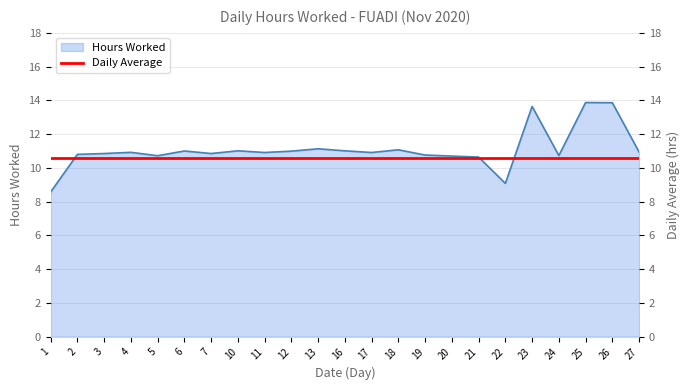

What is the sum of all values?

255.0